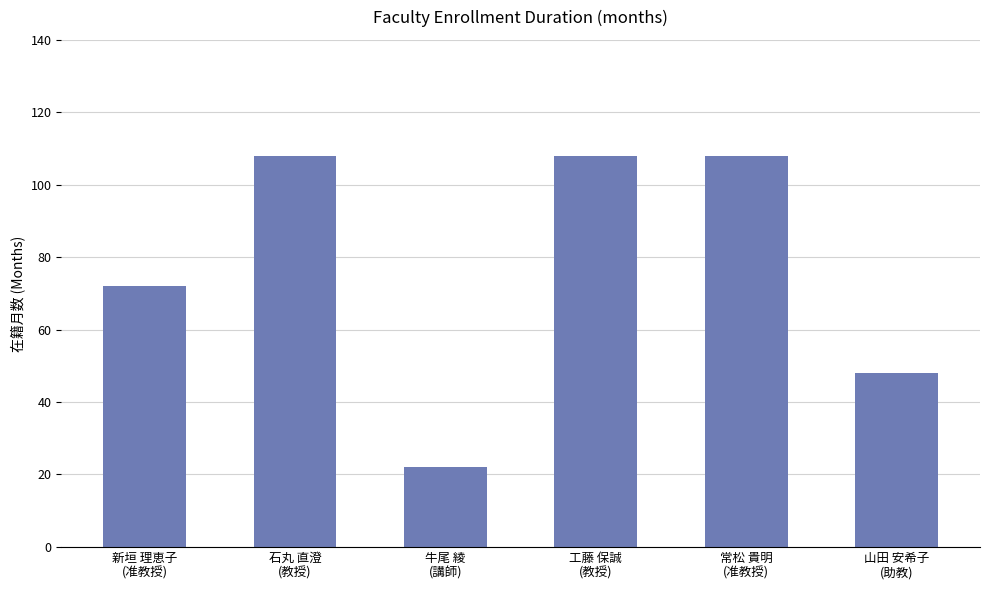

What is the value of the 6th bar from the left?

48